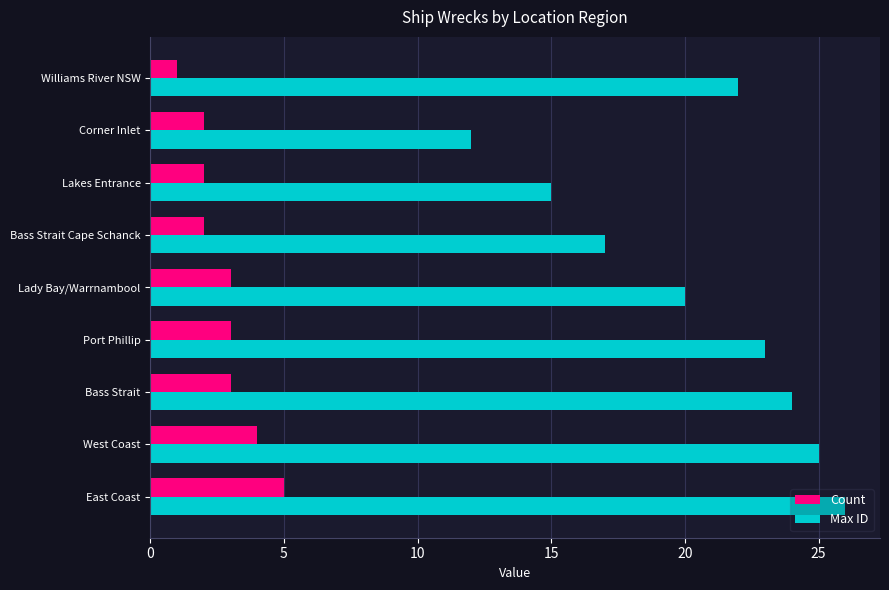

Which series has the largest total across all categories?

Max ID